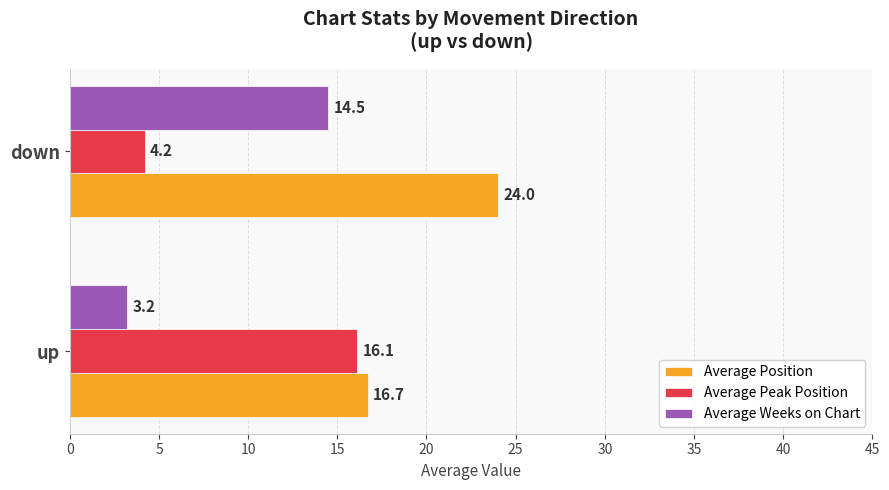

The value of Average Position at up is 16.7. True or false?

True